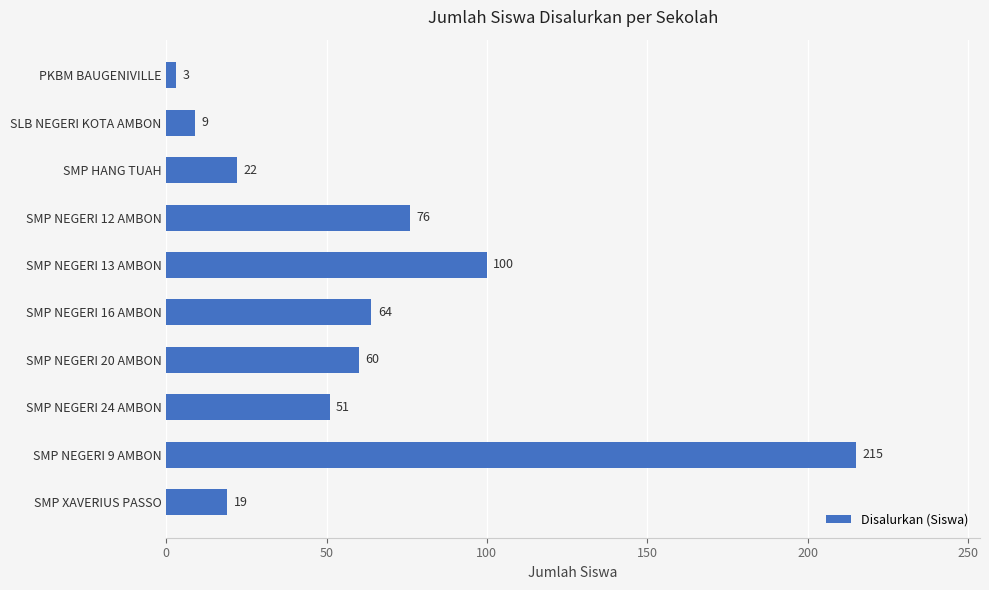

Does the chart contain any negative values?

No